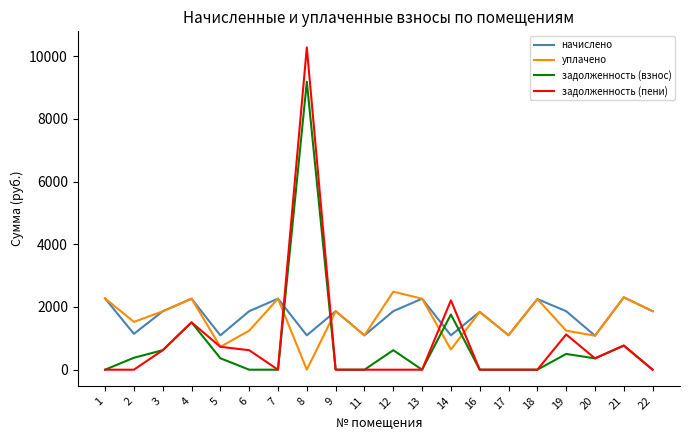

At which category does уплачено reach its first local valley?

2